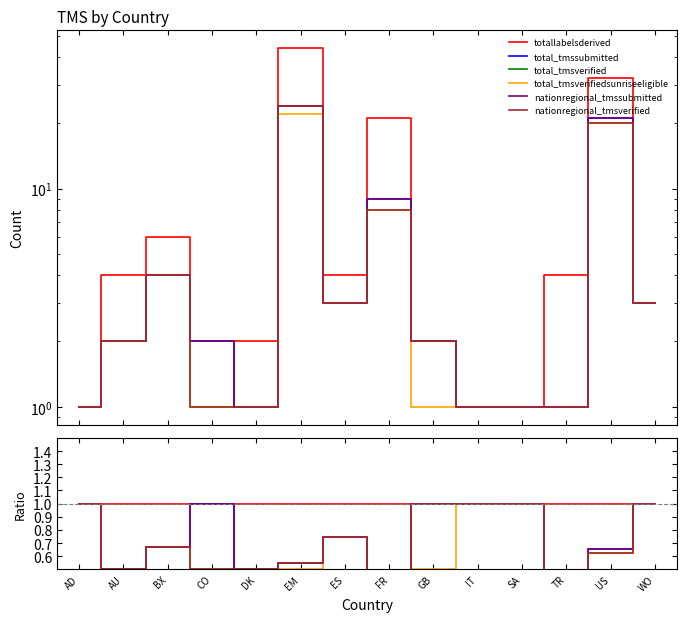

What is the value of the total_tmssubmitted point at the 13th from the left?

0.7